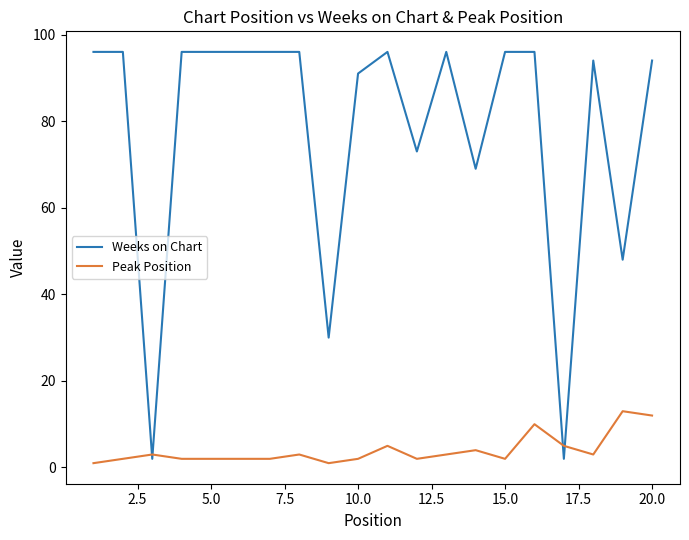

Which series has the largest total across all categories?

Weeks on Chart